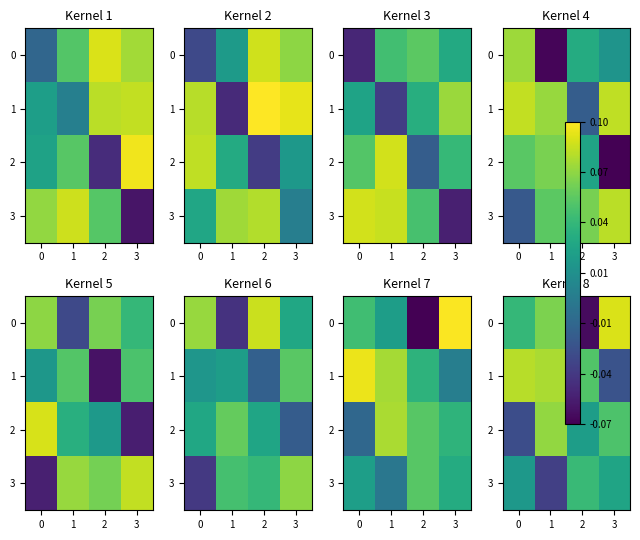

True or false: 1 has a value of -0.0 at 3.

True